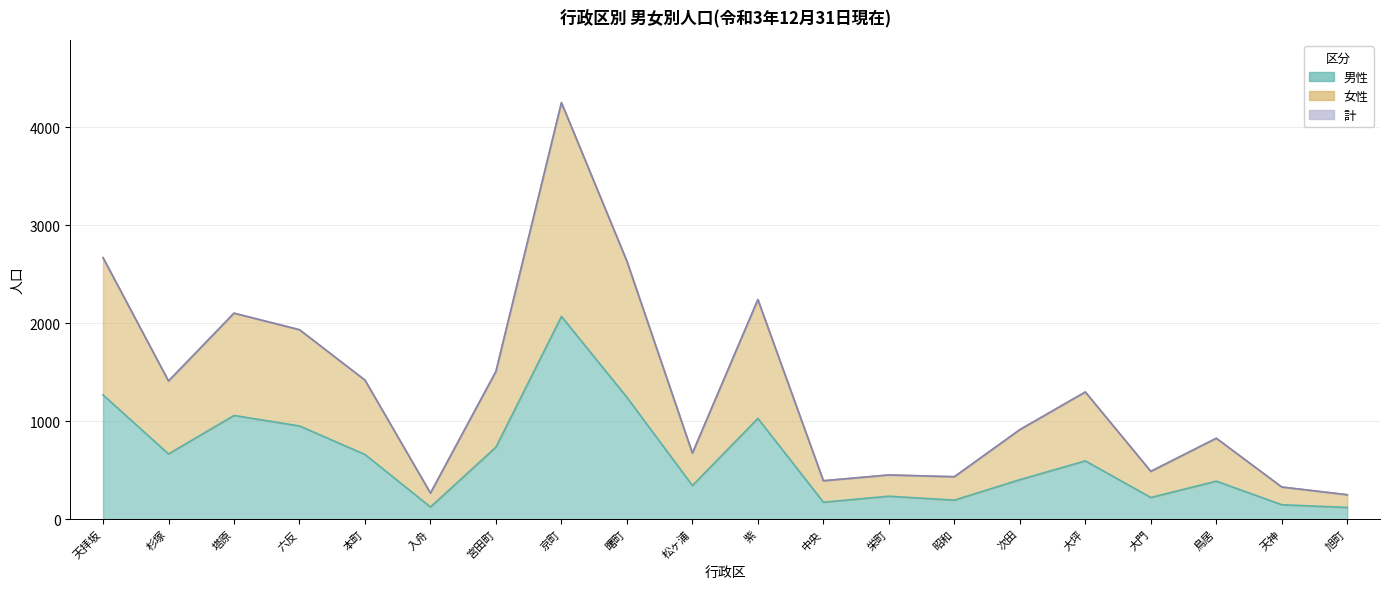

How many values in the 計 series exceed 1298?

9